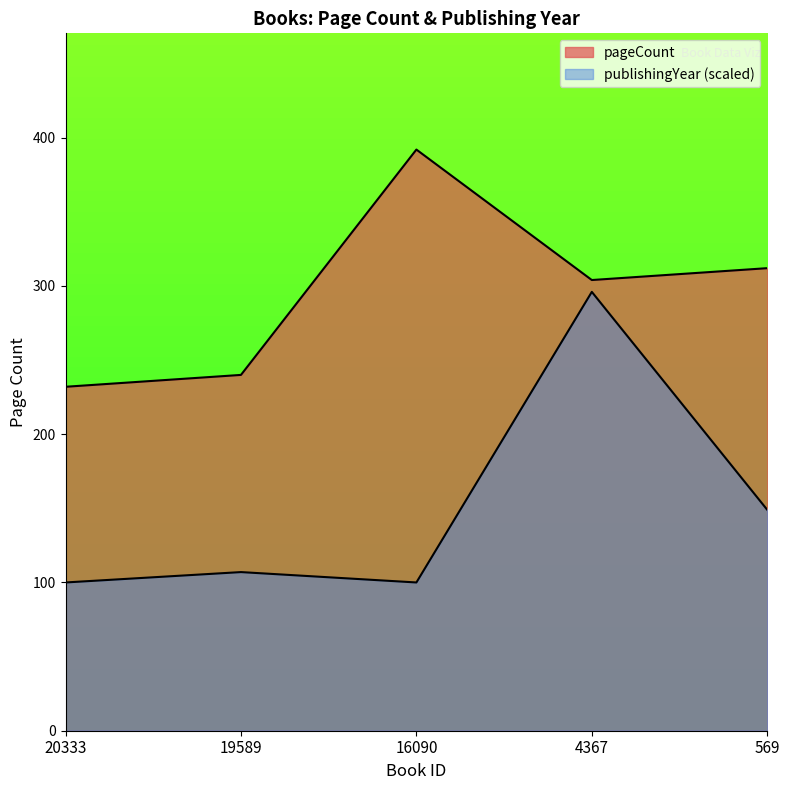

The pageCount series shows 392 at 16090. True or false?

True